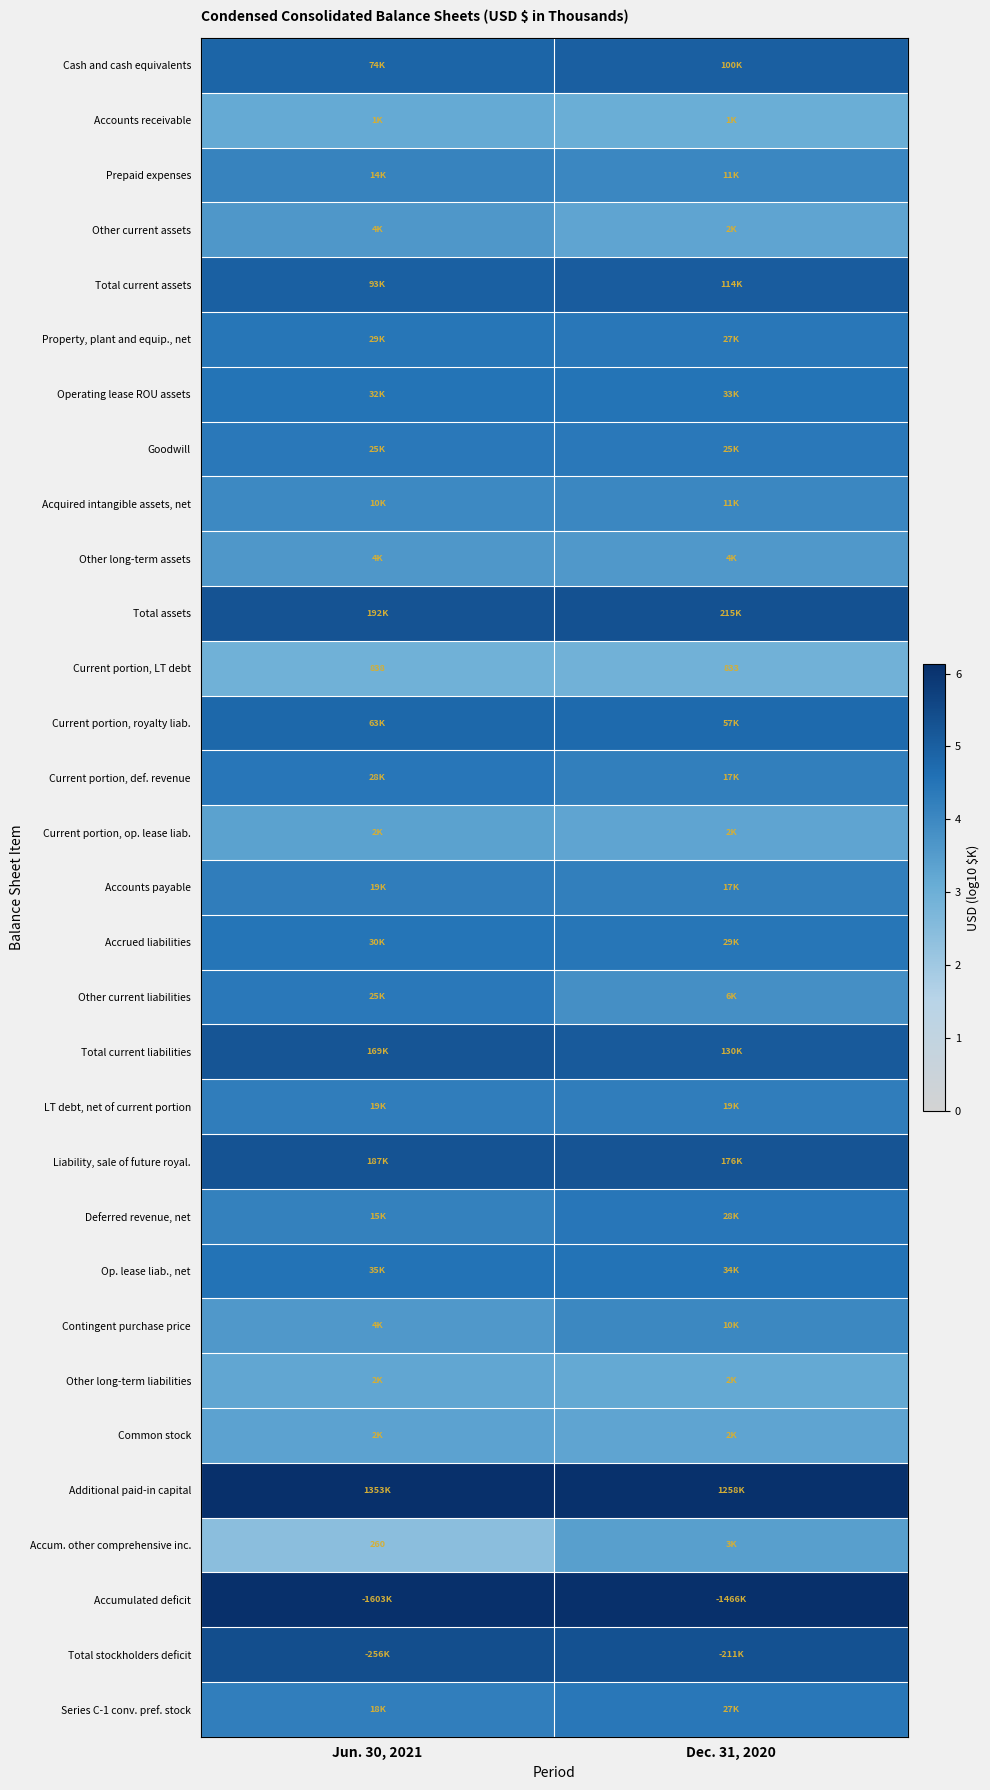

List the labels in order of Liability, sale of future royal. value, smallest first.

Dec. 31, 2020, Jun. 30, 2021